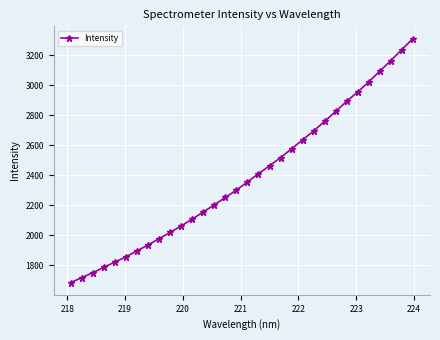

True or false: the data has more than 2 interior local peaks.

False